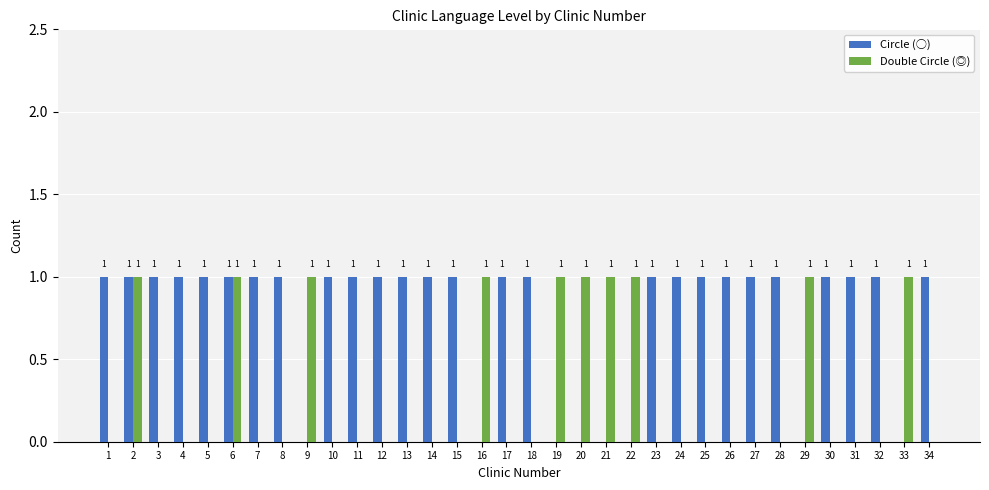

Is the value of Circle (○) at 13 greater than the value of Double Circle (◎) at 11?

Yes